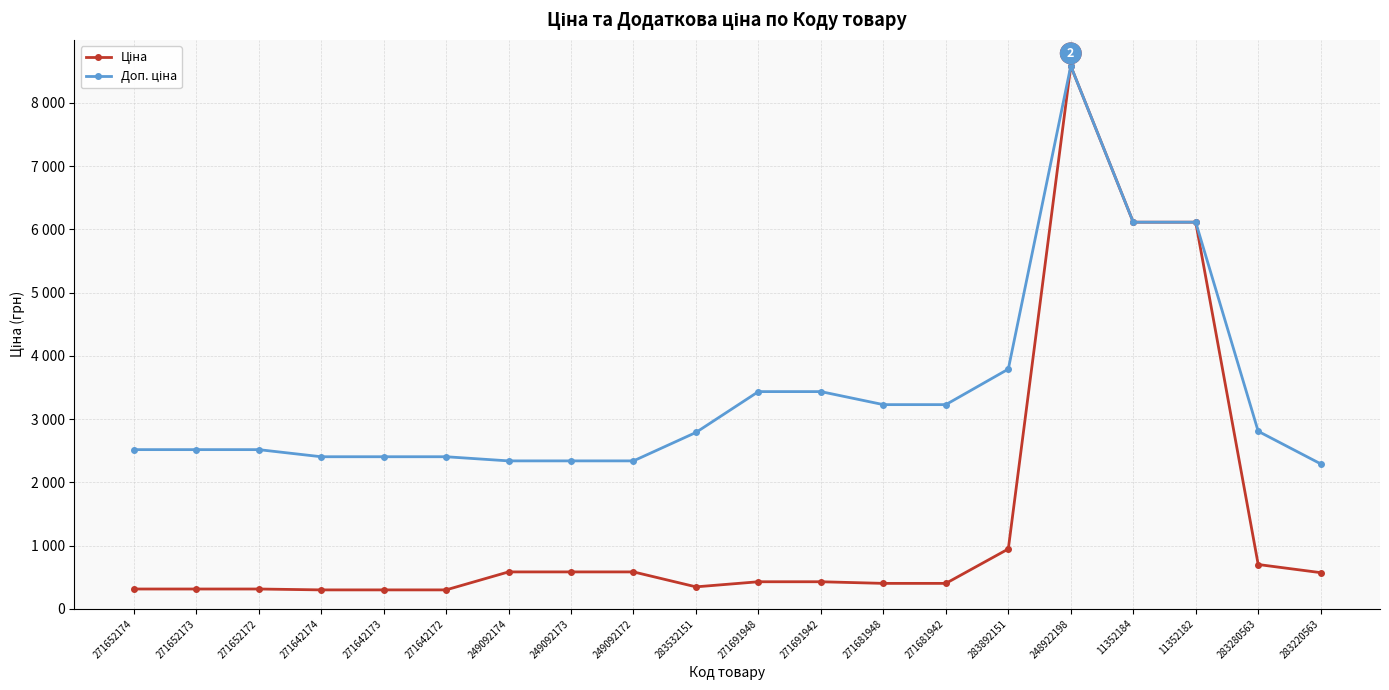

Is this an area chart (filled region under the line)?

No